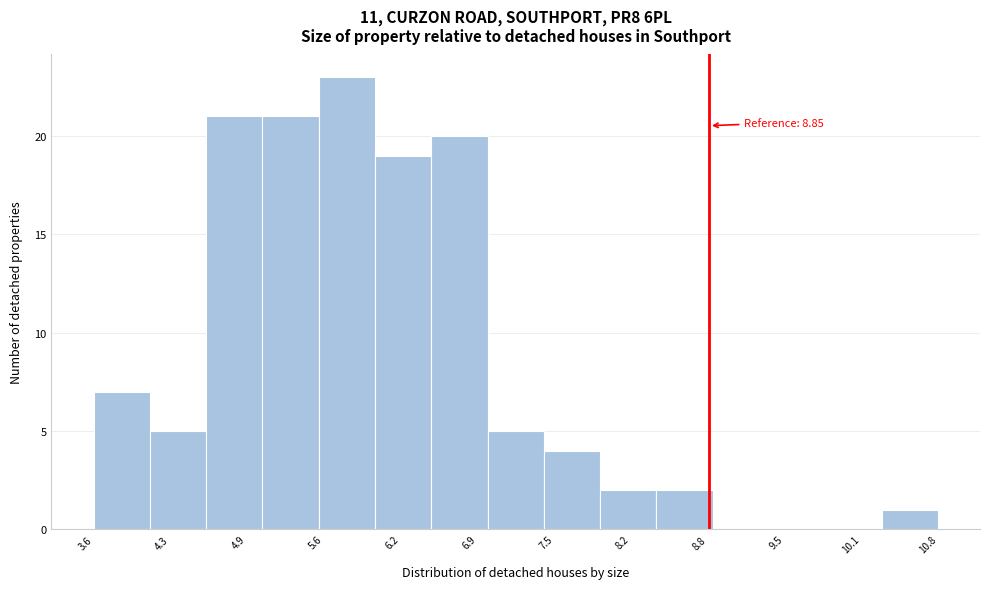

Which range on the x-axis has the tallest bar?

5.52 to 6.00